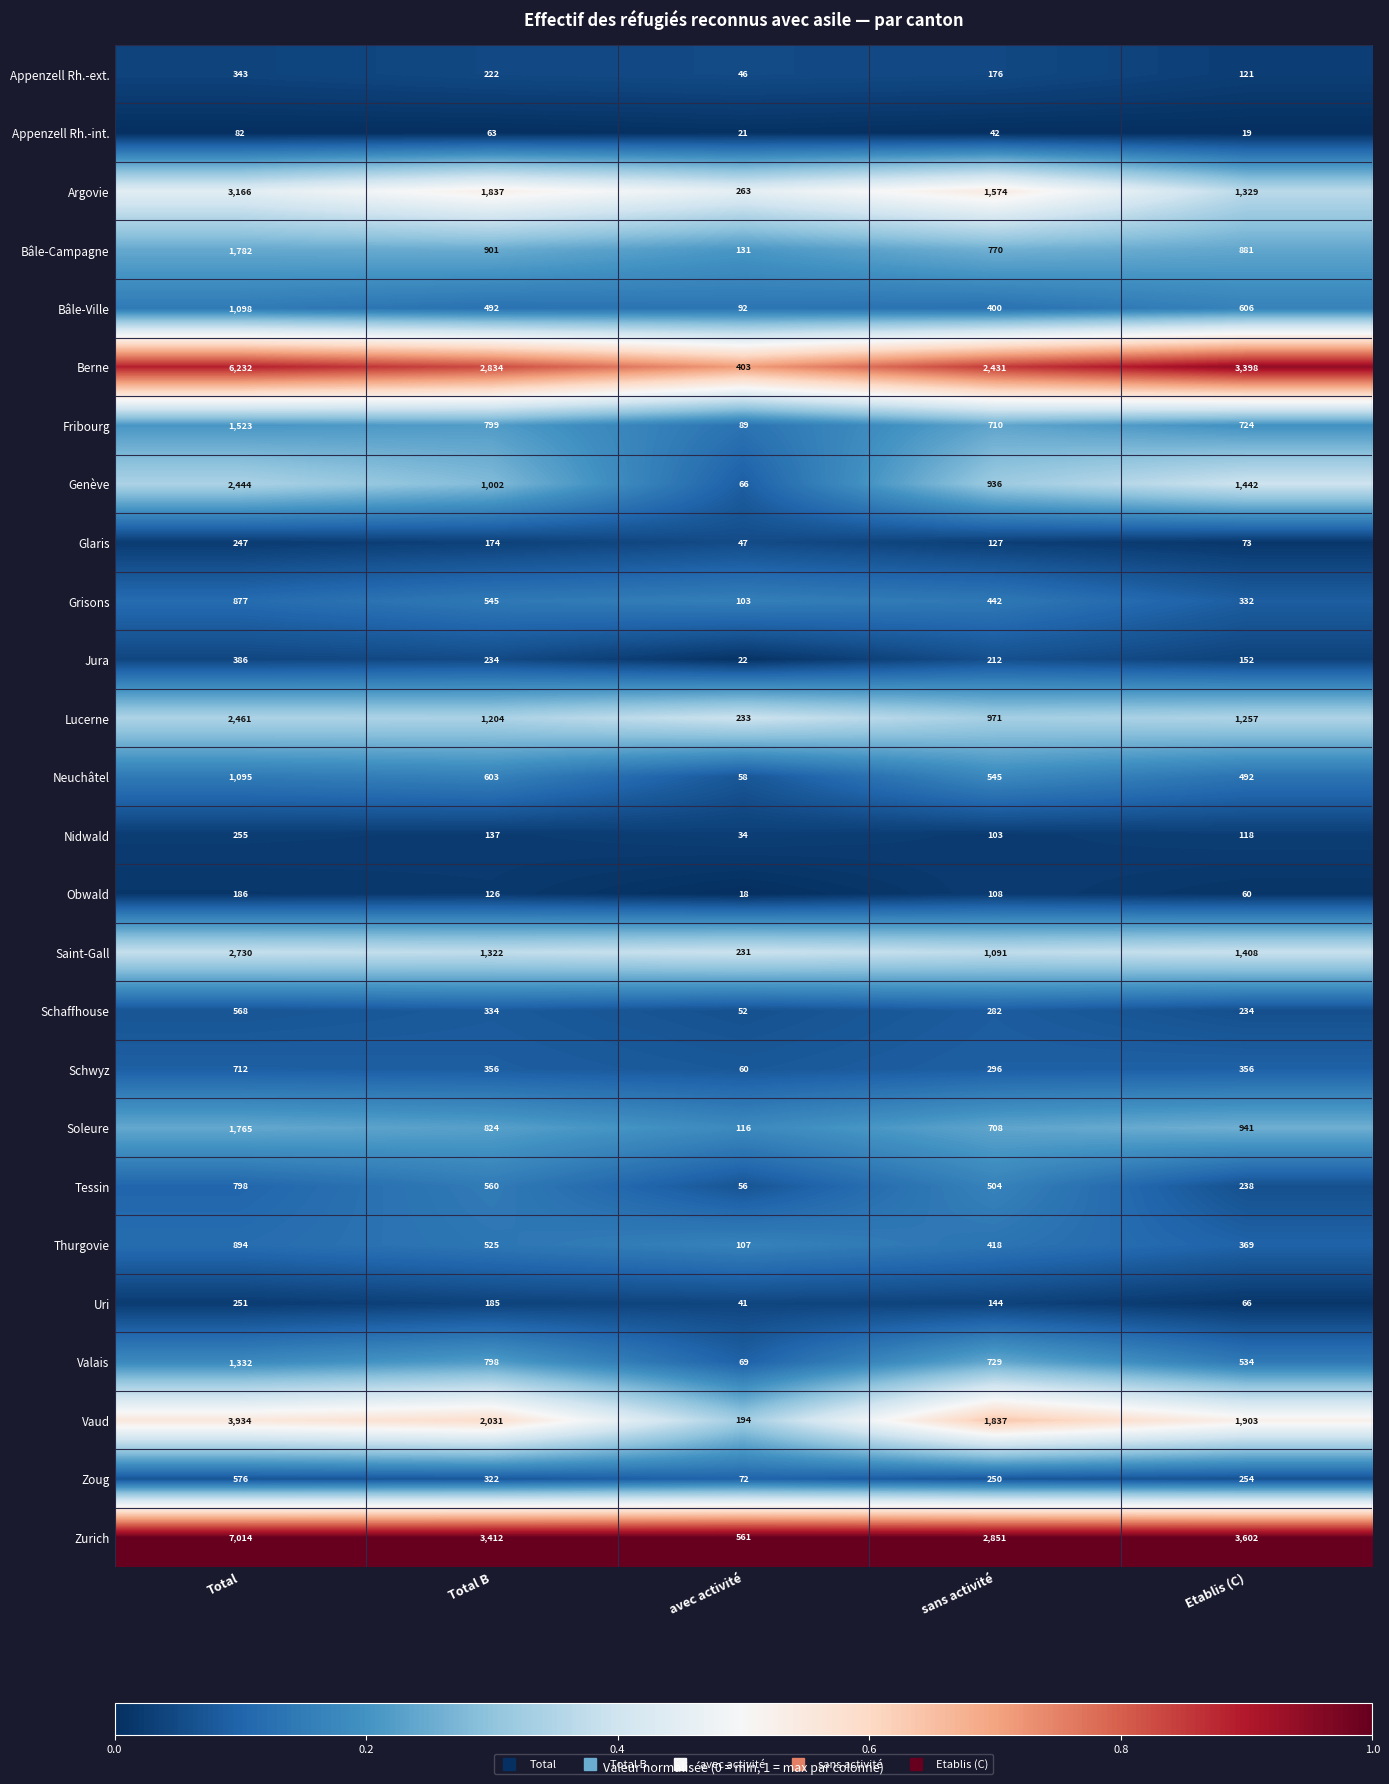

At which category does the chart reach its peak across all series?

Total